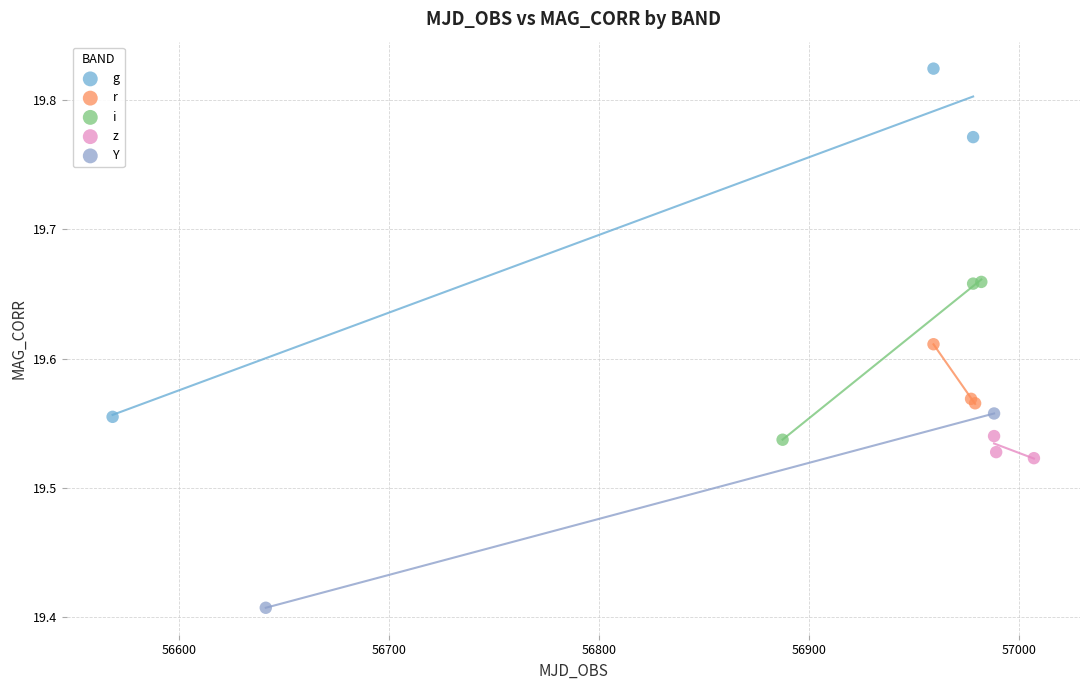

Which series reaches the minimum Y coordinate?

Y